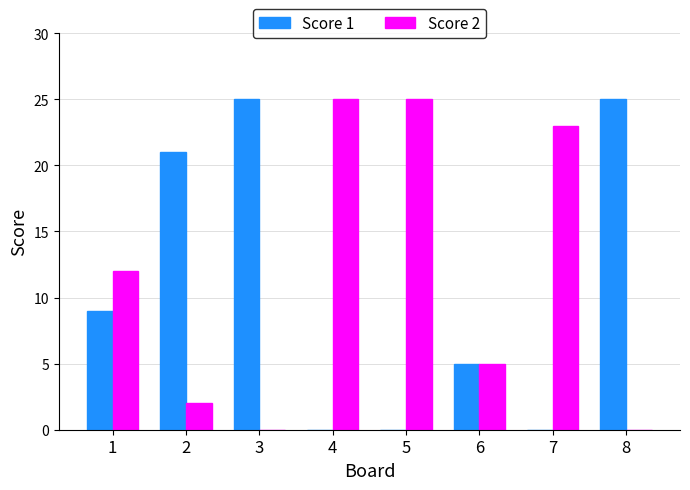

What is the greatest value displayed?

25